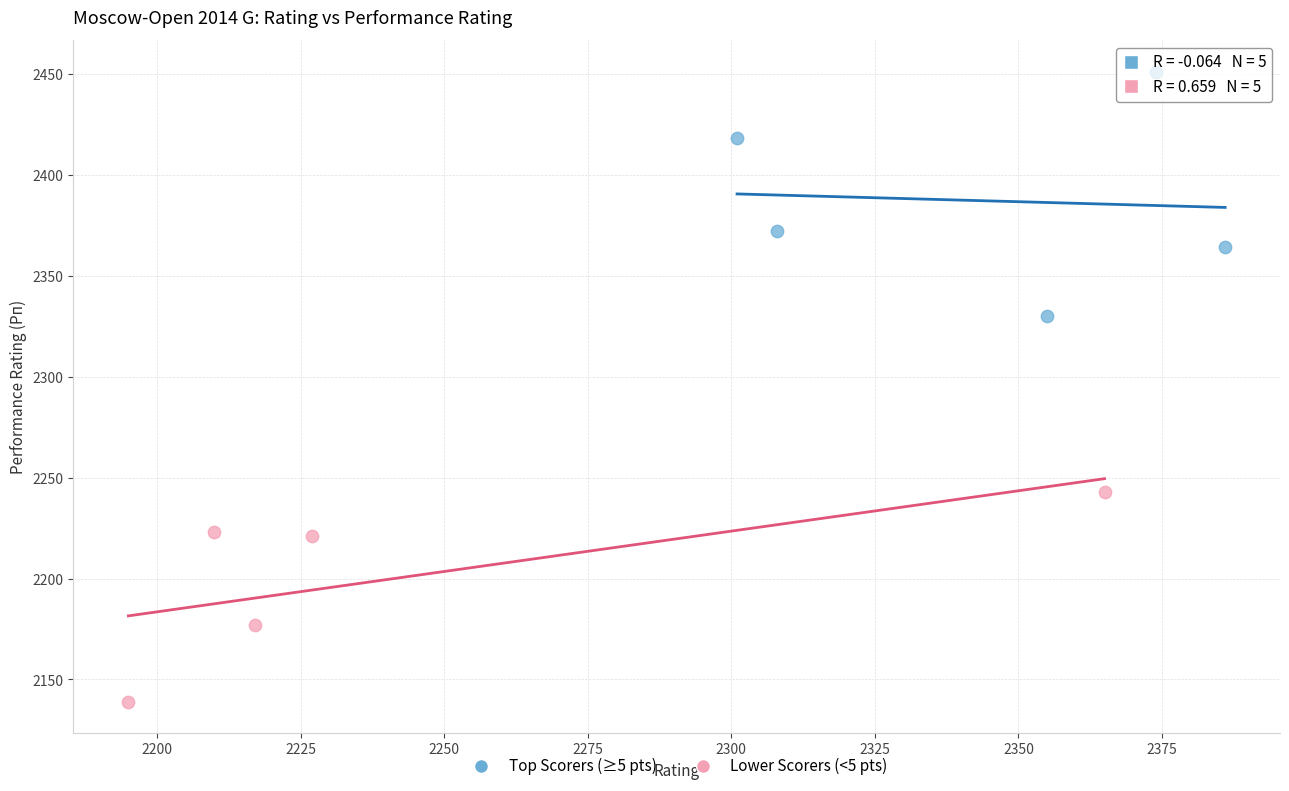

Which series contains the highest Y value?

Top Scorers (≥5 pts)